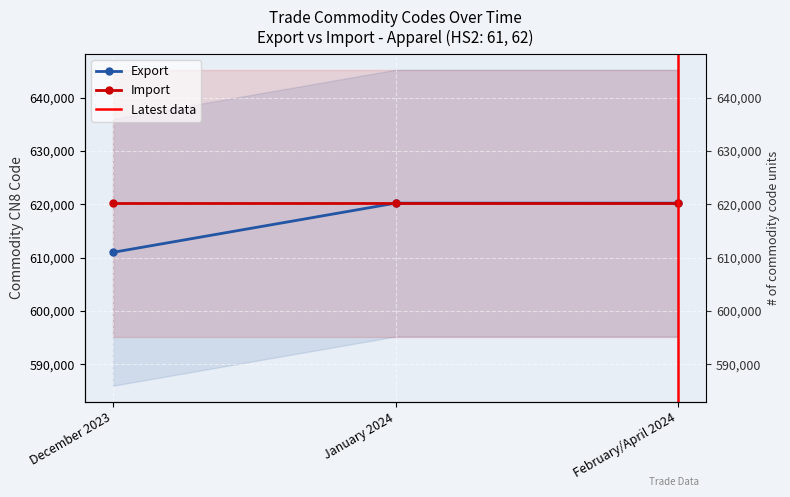

What is the sum of the values at December 2023 and January 2024?

1231260